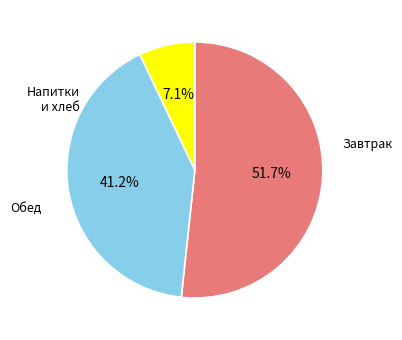

Does any single category account for the majority?

Yes